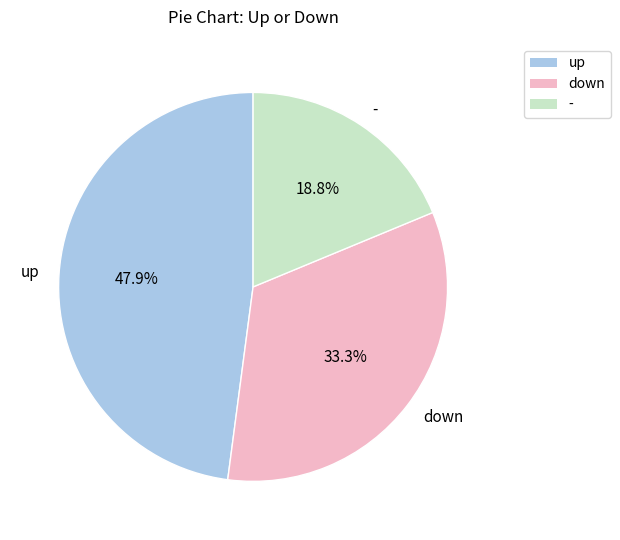

To the nearest percent, what is the difference between the up and - slice percentages?

29%